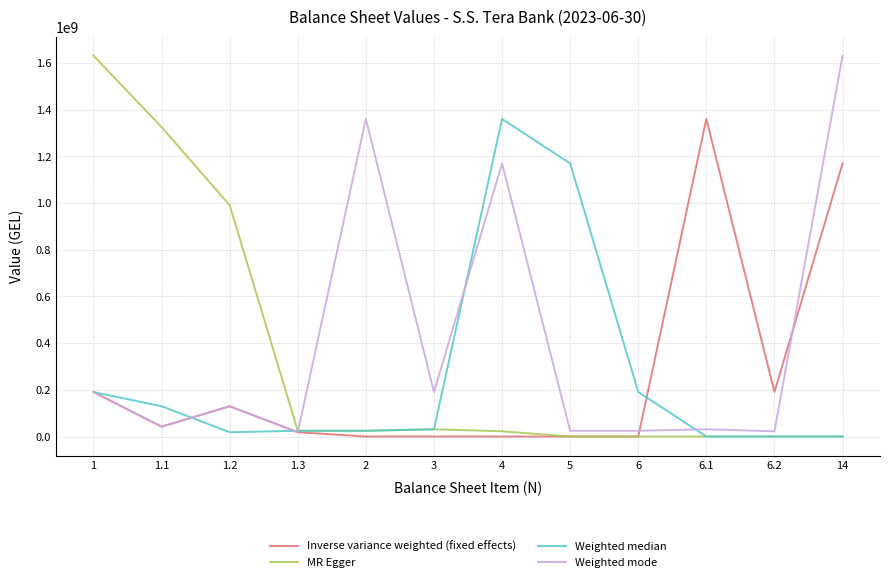

What position from the right is 3?

7